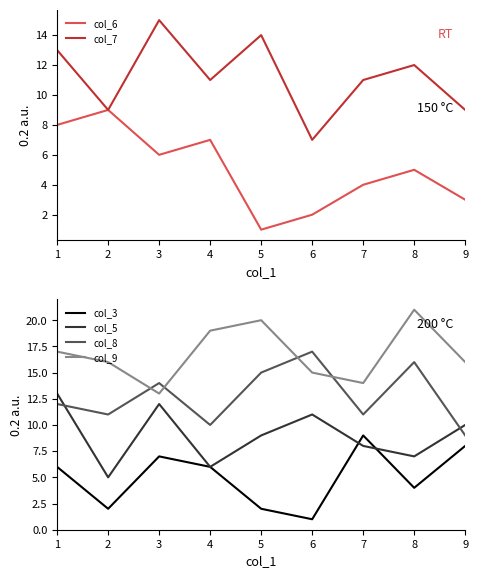

True or false: col_6 and col_5 cross at least once.

True